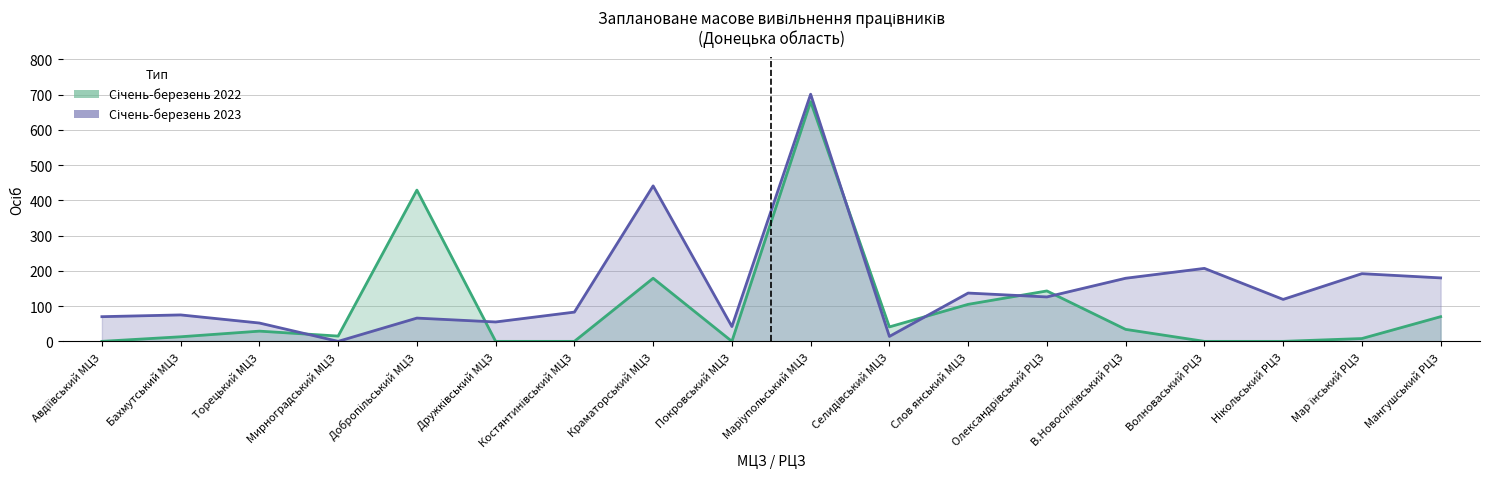

How many interior local valleys does the Січень-березень 2022 series have?

3